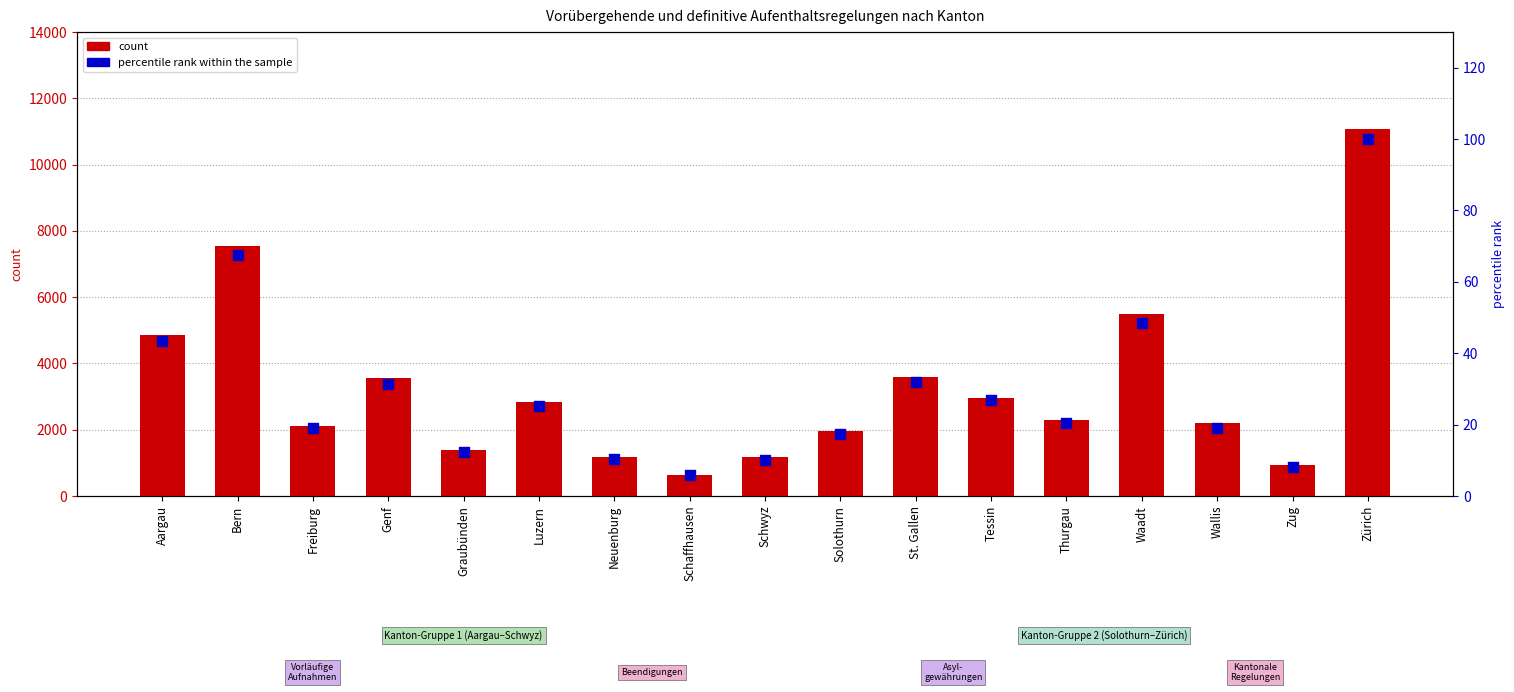

Which series has the largest total across all categories?

count